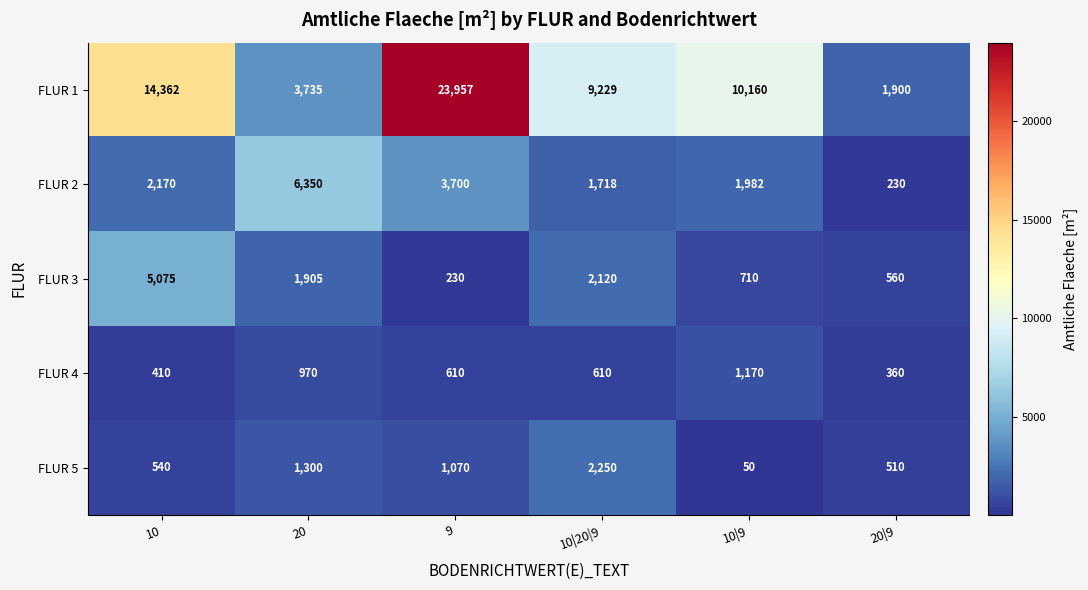

Which series has the largest range (max minus min)?

FLUR 1